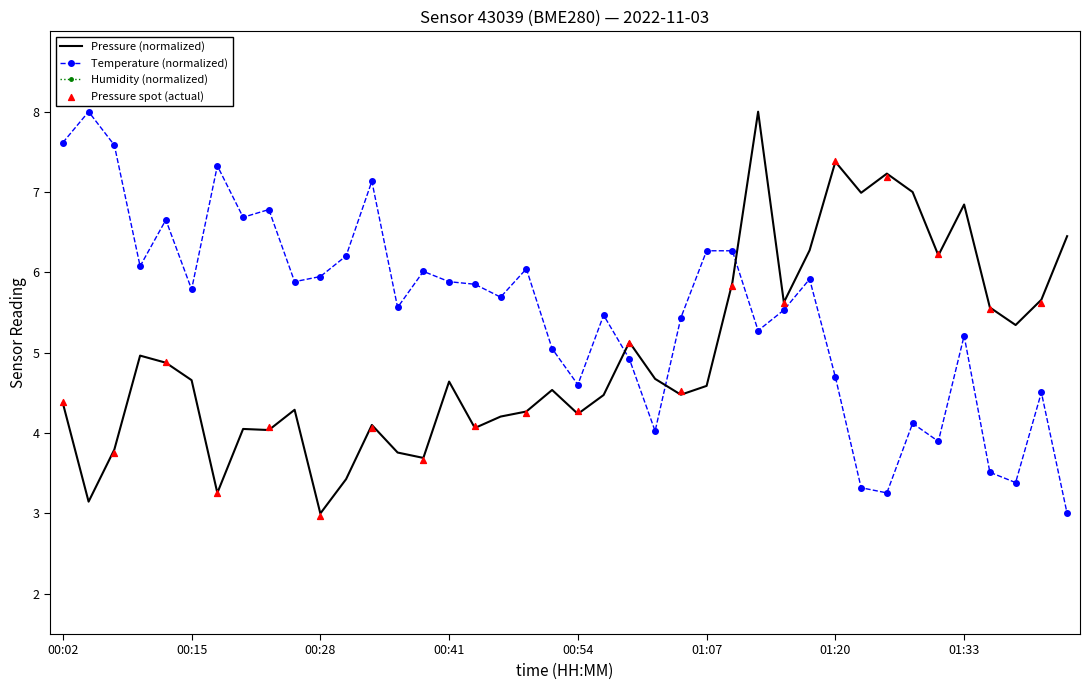

Which series has the largest total across all categories?

temperature